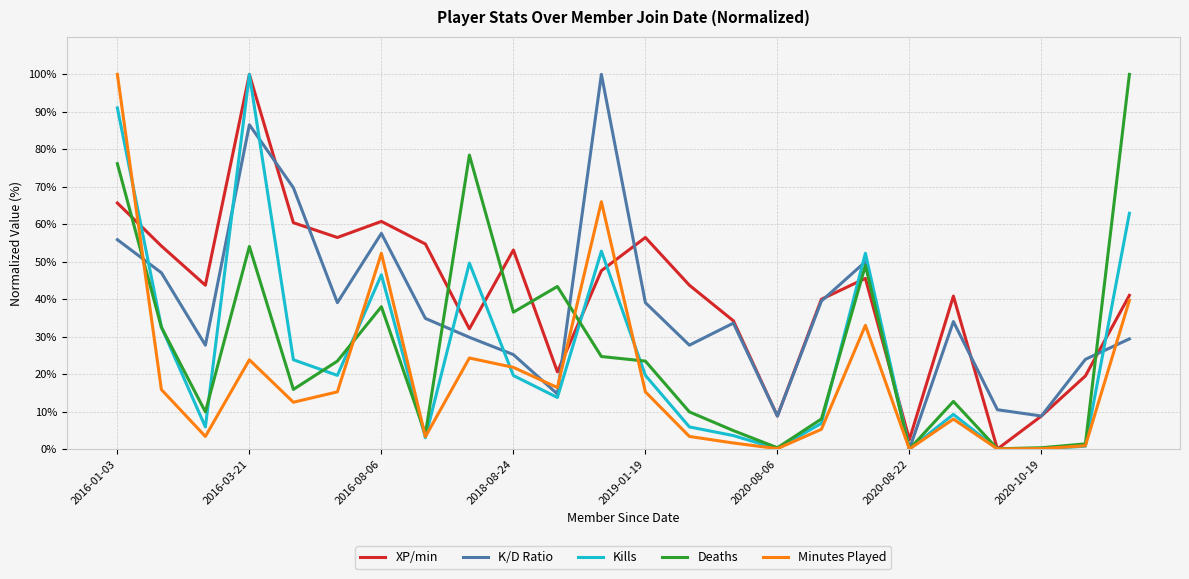

What is the greatest value displayed?

100.0